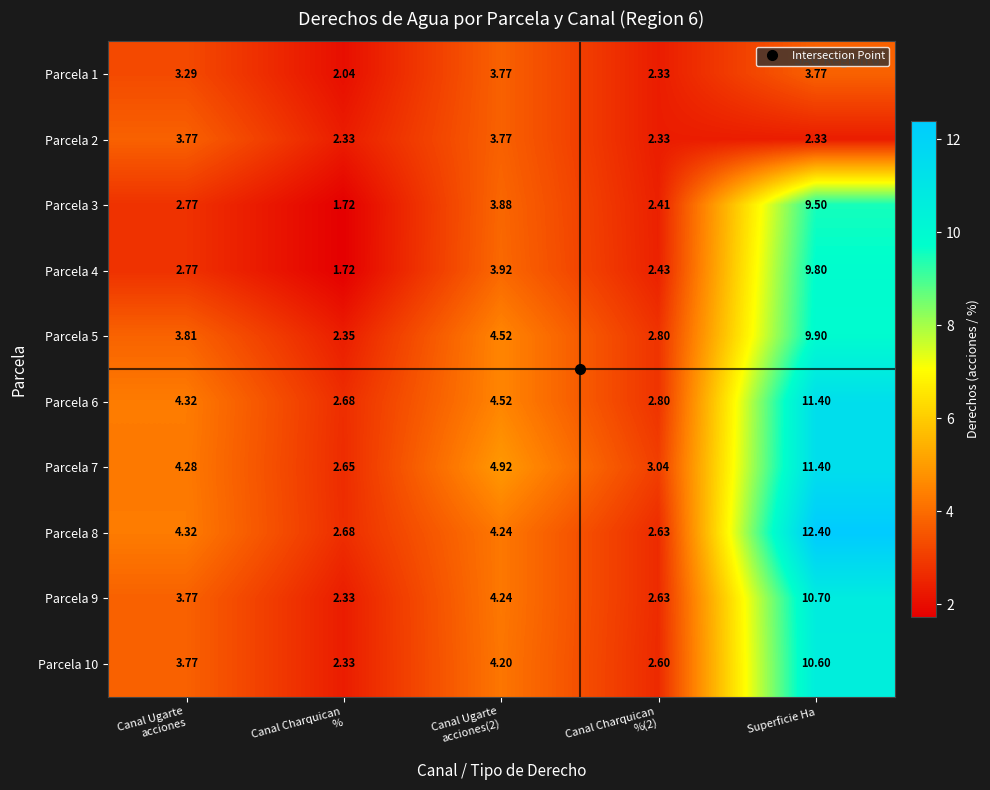

At which label does Parcela 8 reach its peak?

Superficie Ha